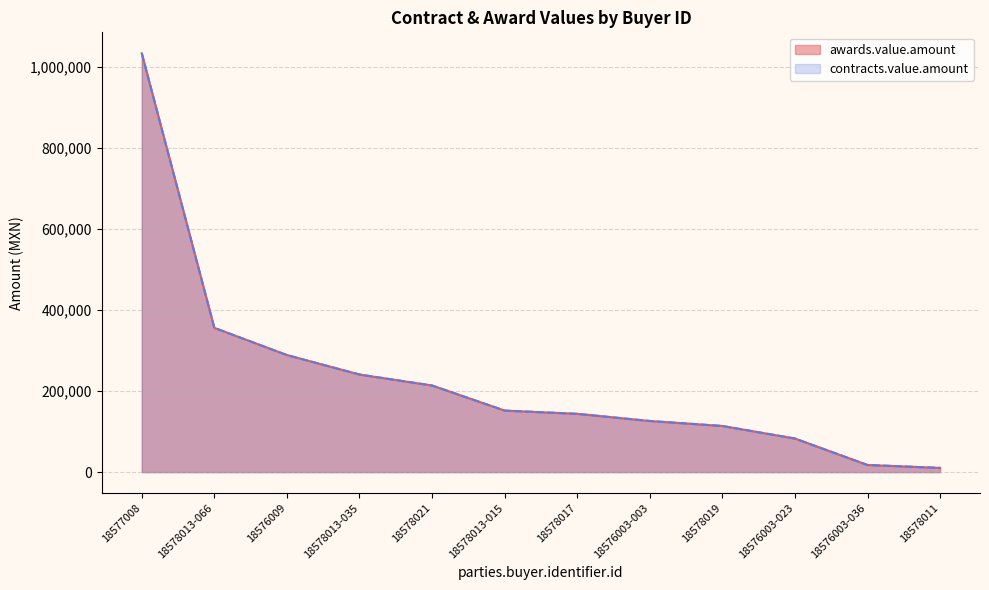

The value of contracts.value.amount at 18577008 is 315570.9. True or false?

False